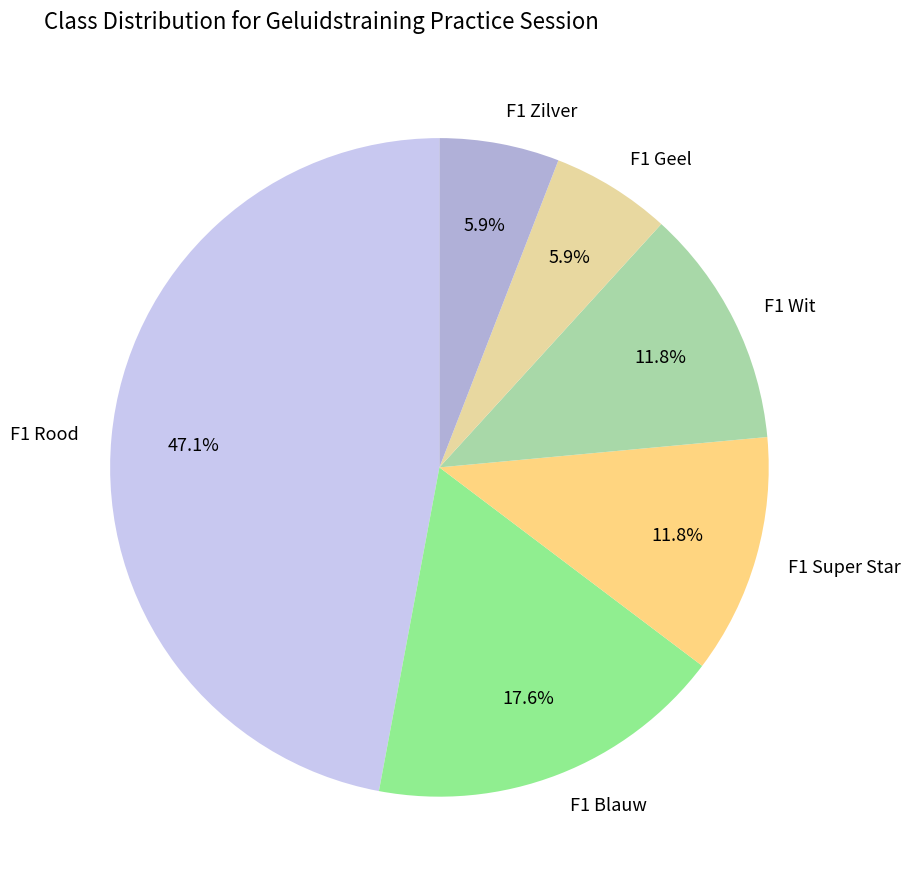

Does any single category account for the majority?

No